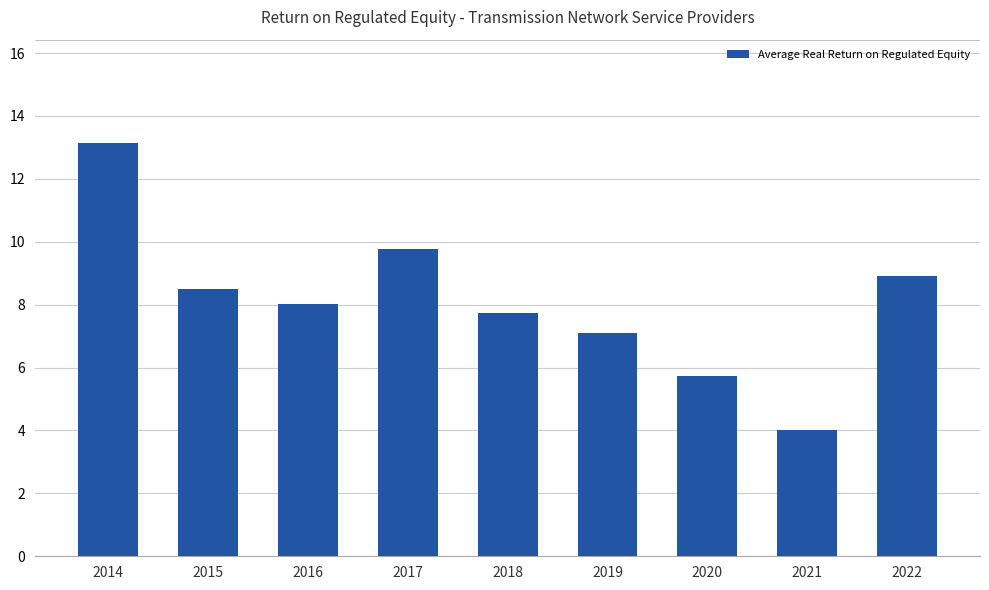

List the labels in order of value, smallest first.

2021, 2020, 2019, 2018, 2016, 2015, 2022, 2017, 2014